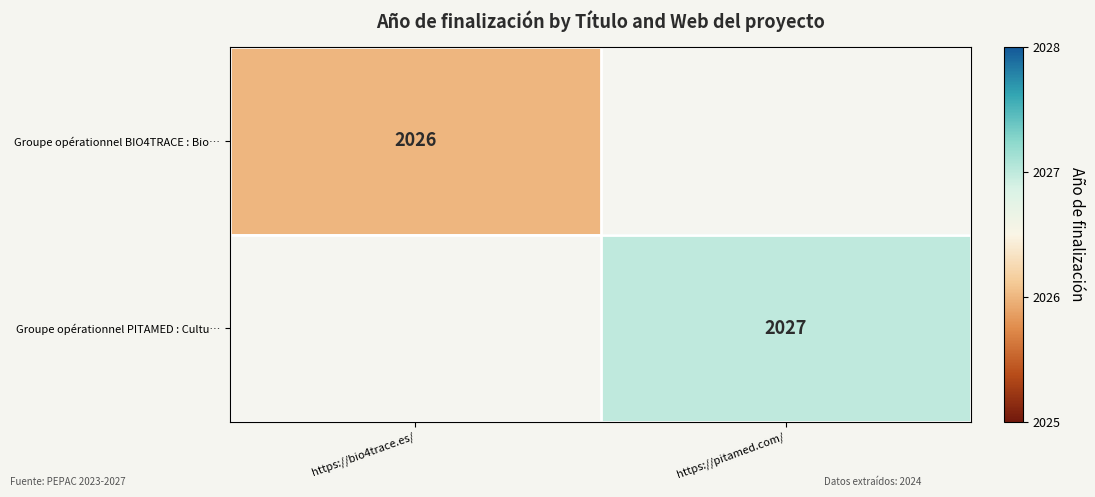

Is the value of Groupe opérationnel BIO4TRACE : Bio… at https://bio4trace.es/ greater than the value of Groupe opérationnel PITAMED : Cultu… at https://pitamed.com/?

No